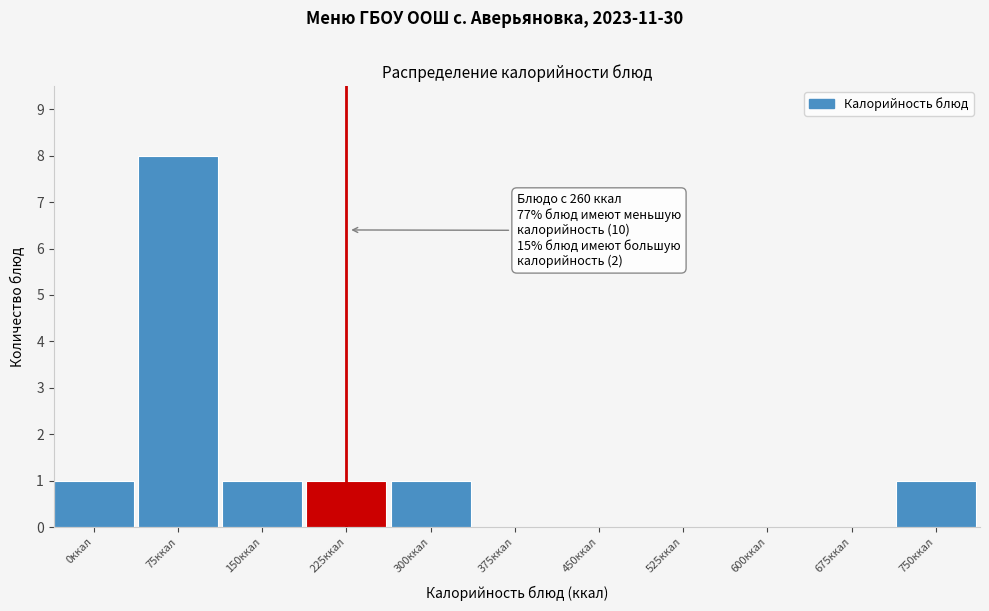

Reading left to right, list all the values displayed in this chart.

0ккал=1	75ккал=8	150ккал=1	225ккал=1	300ккал=1	375ккал=0	450ккал=0	525ккал=0	600ккал=0	675ккал=0	750ккал=1